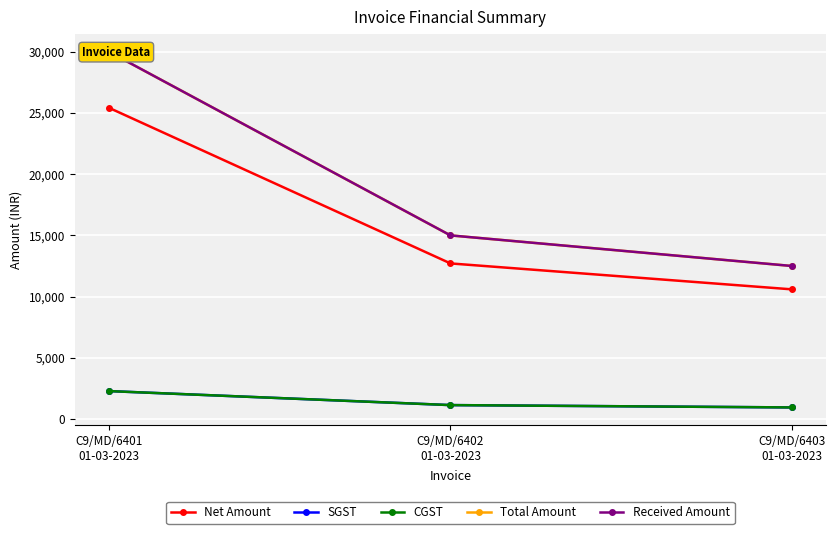

At which category is the sum across all series the highest?

C9/MD/6401
01-03-2023